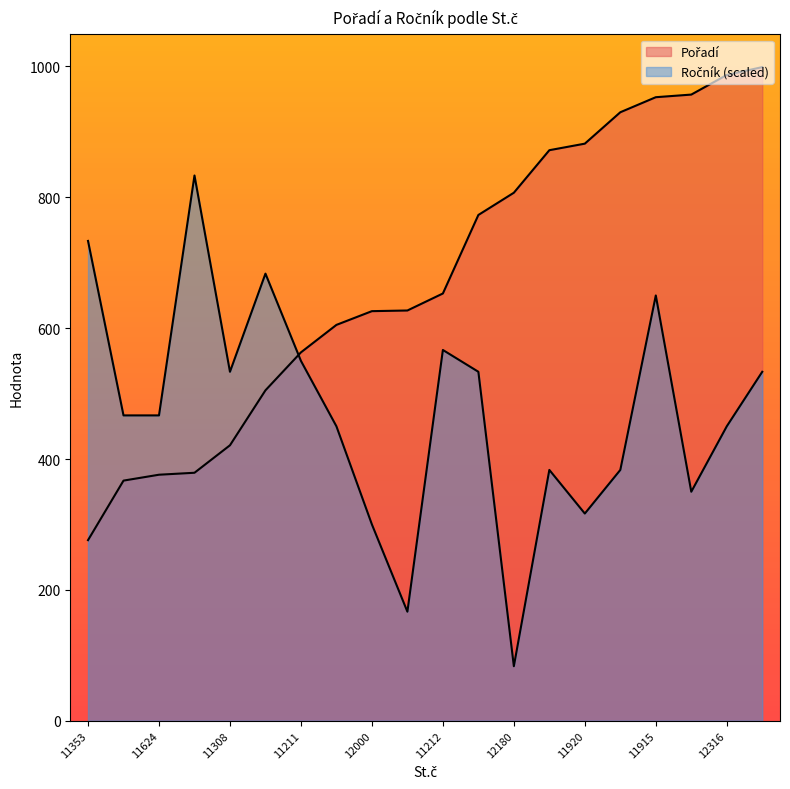

What is the sum of the Pořadí values at 11353 and 12274?

781.0